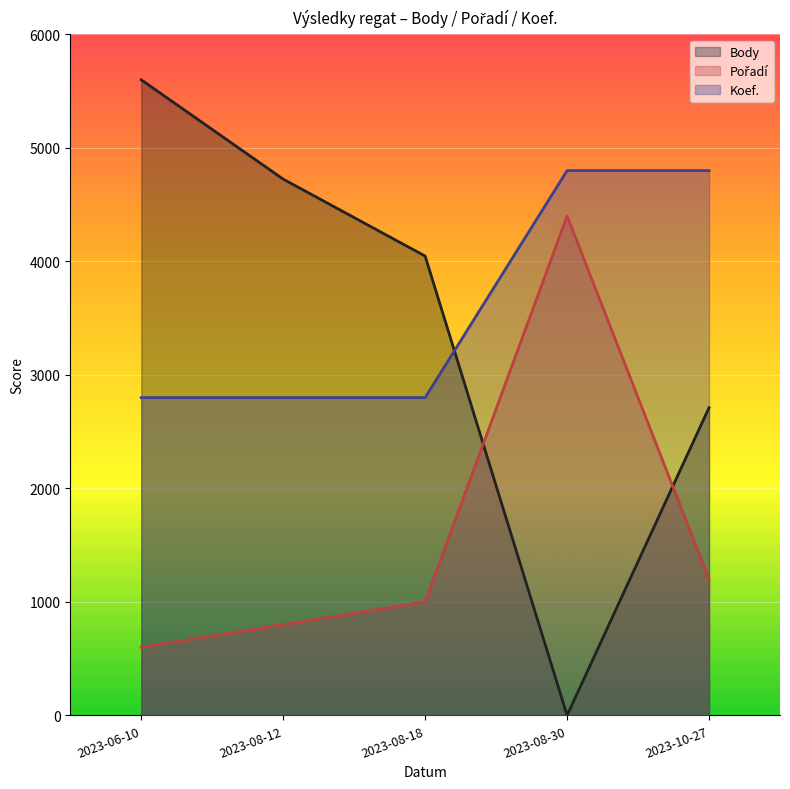

True or false: Koef. has more than 0 interior local peaks.

False